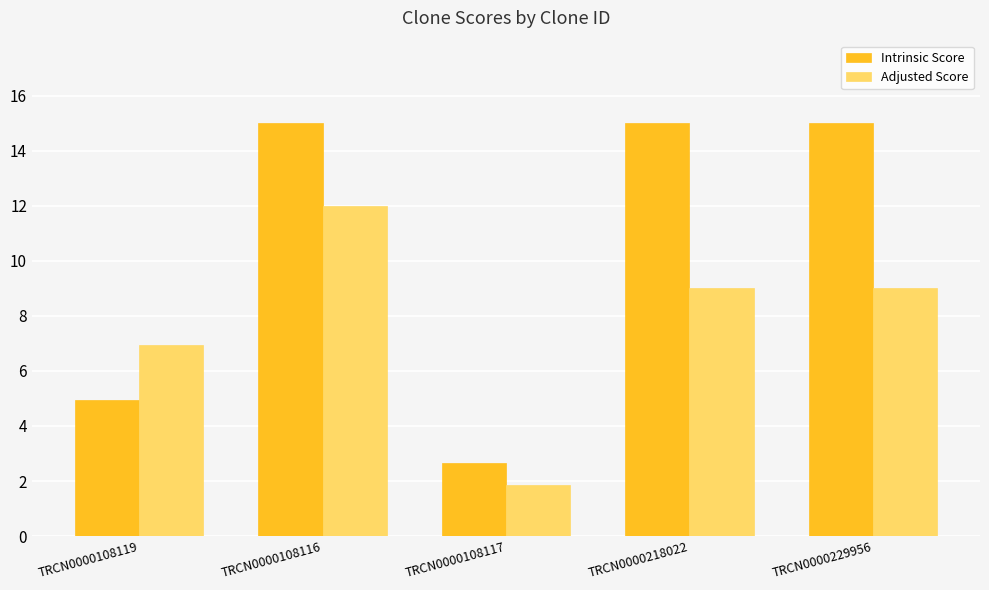

What is the difference between the maximum and minimum values in the Intrinsic Score series?

12.4